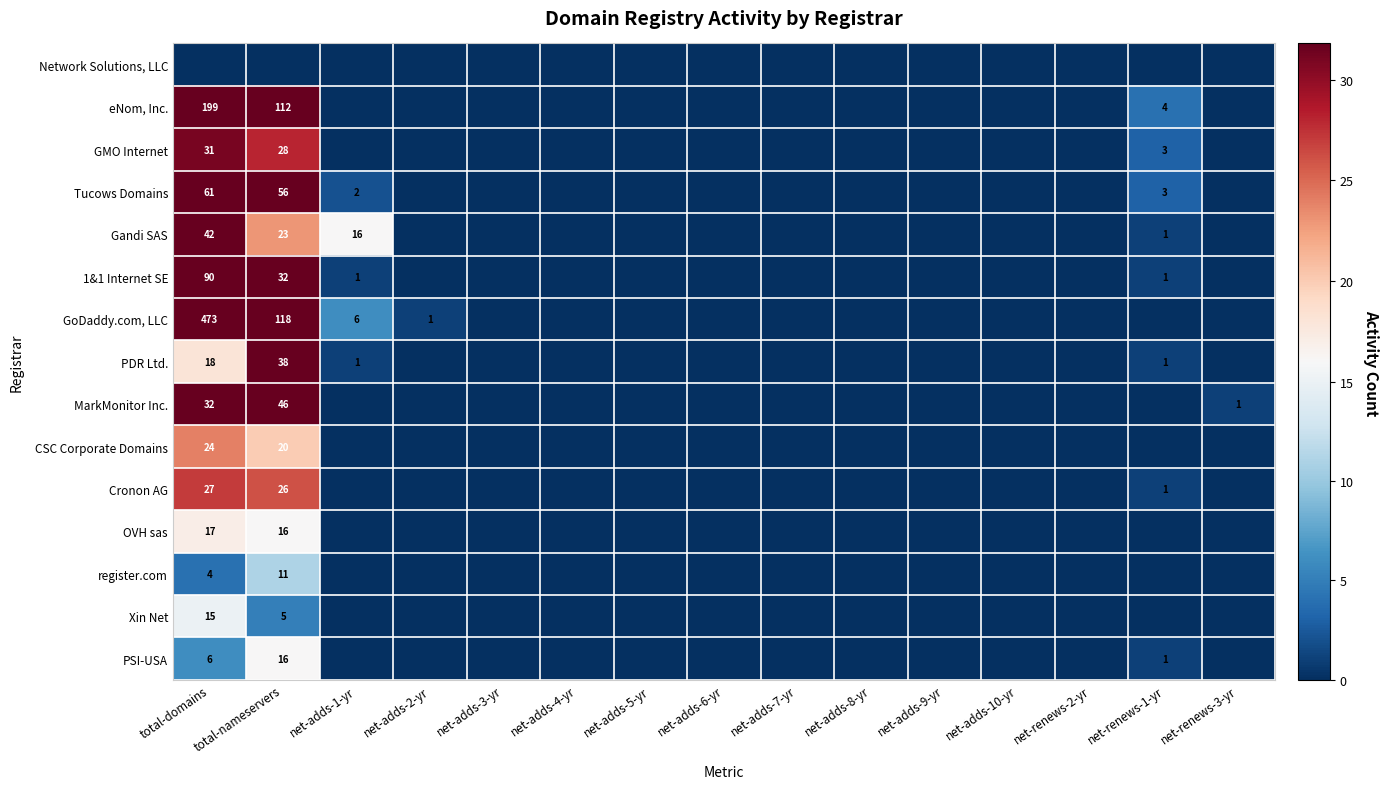

The value of MarkMonitor Inc. at total-domains is 32. True or false?

True